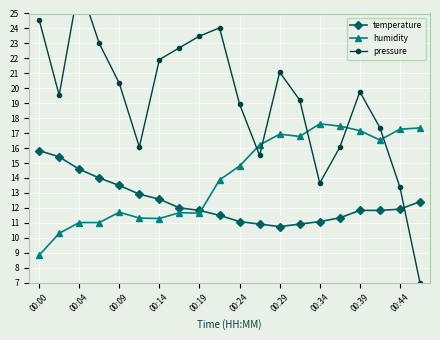

Reading right to left, transcribe all the data shown in this chart.

temperature: 12.4	11.9	11.8	11.8	11.3	11.1	10.9	10.8	10.9	11.1	11.5	11.8	12.0	12.6	12.9	13.5	14.0	14.6	15.4	15.8
humidity: 17.4	17.3	16.5	17.2	17.5	17.6	16.8	16.9	16.2	14.8	13.9	11.6	11.7	11.3	11.3	11.7	11.0	11.0	10.3	8.8
pressure: 7.0	13.4	17.4	19.8	16.1	13.7	19.2	21.1	15.5	18.9	24.0	23.5	22.7	21.9	16.1	20.3	23.0	27.0	19.5	24.6